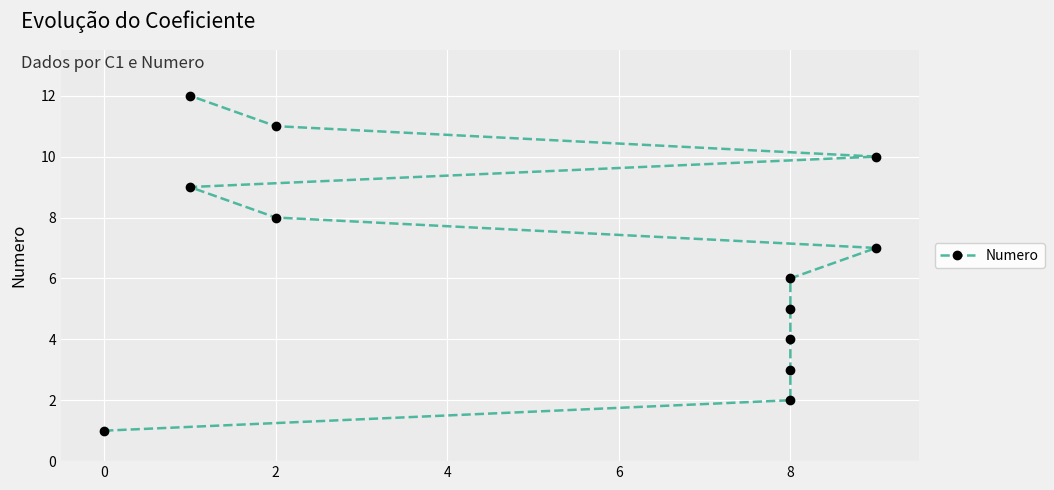

How many data points are less than 7?

6